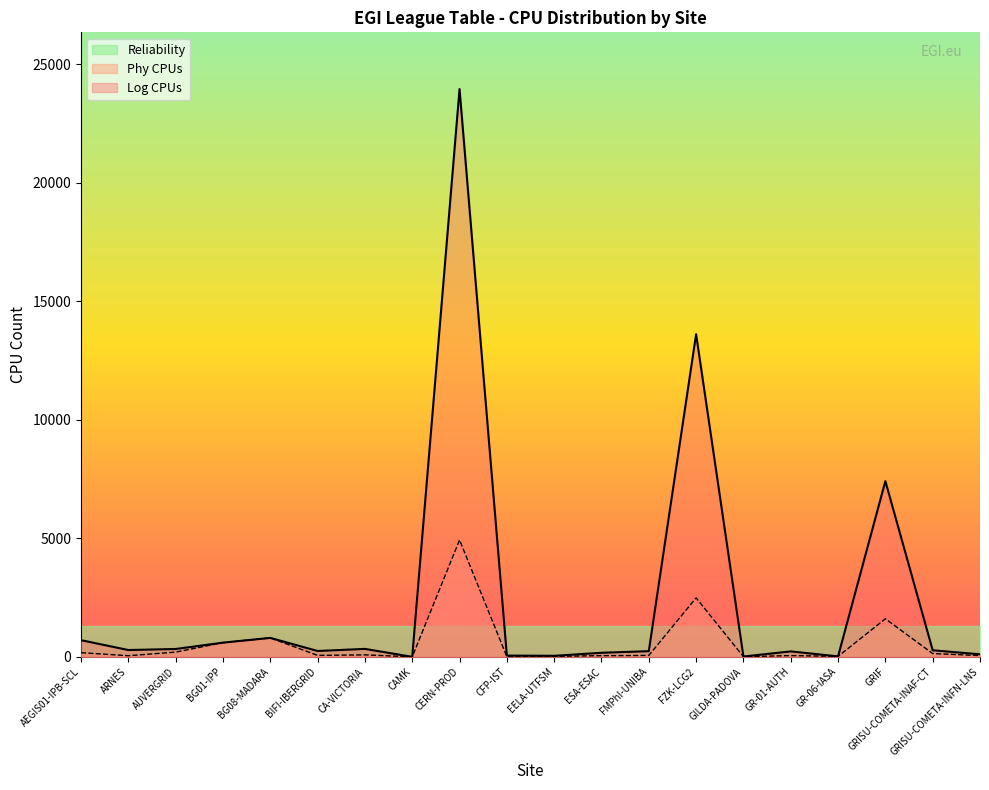

Which label corresponds to the largest value in the chart?

CERN-PROD